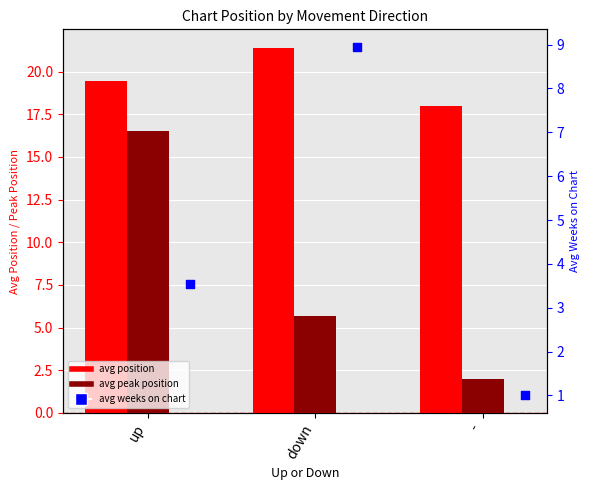

What is the total value across all series at -?

21.0